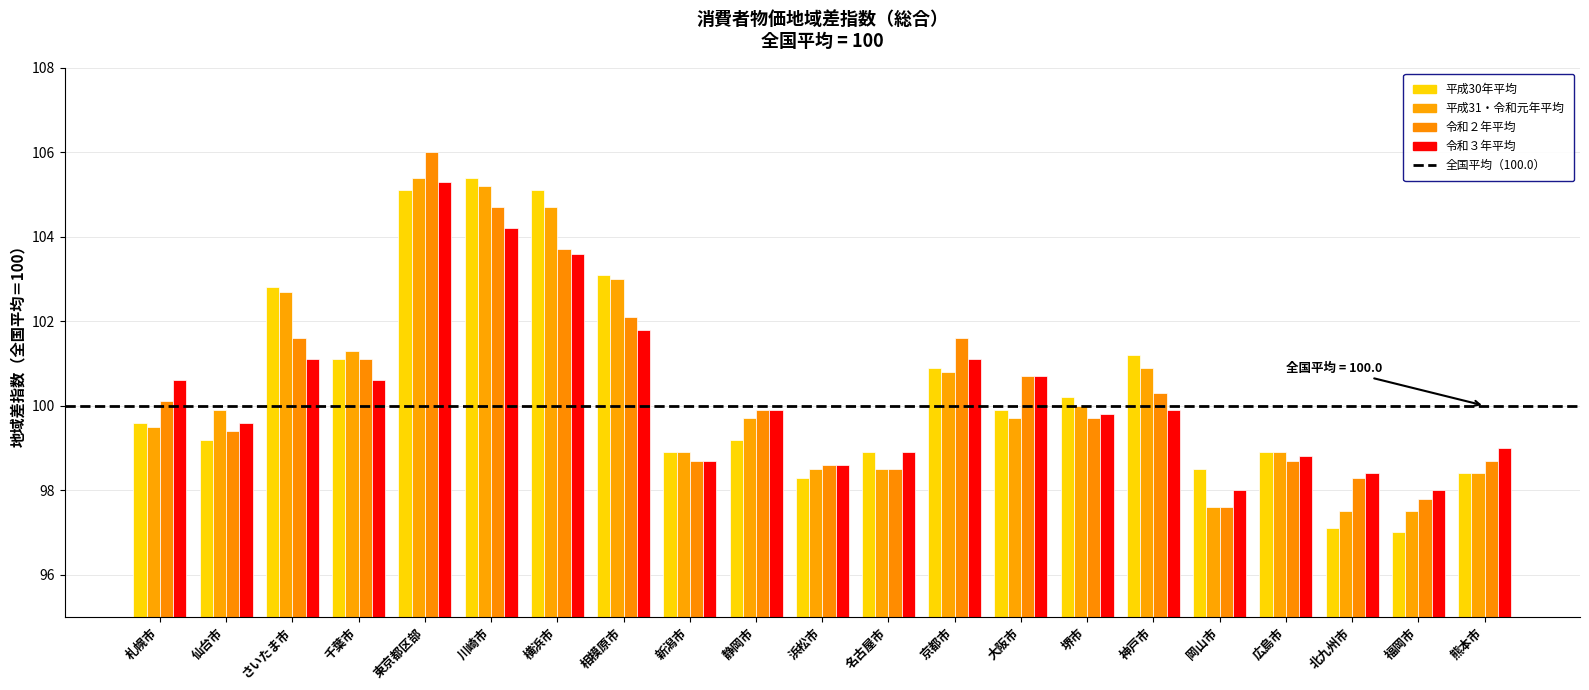

How many groups of bars are there?

21